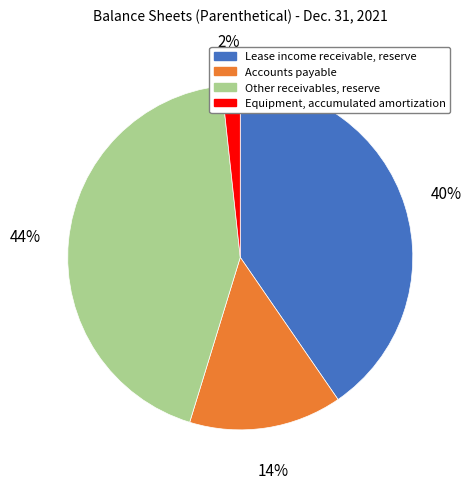

Does any single category account for the majority?

No